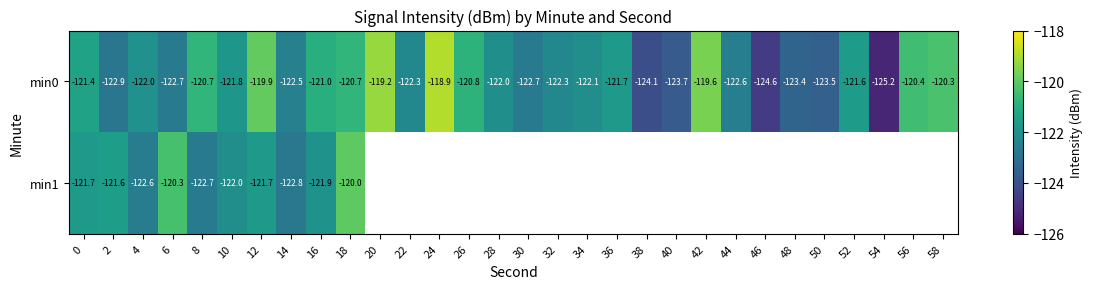

What is the difference between the maximum and minimum values in the min0 series?

6.2